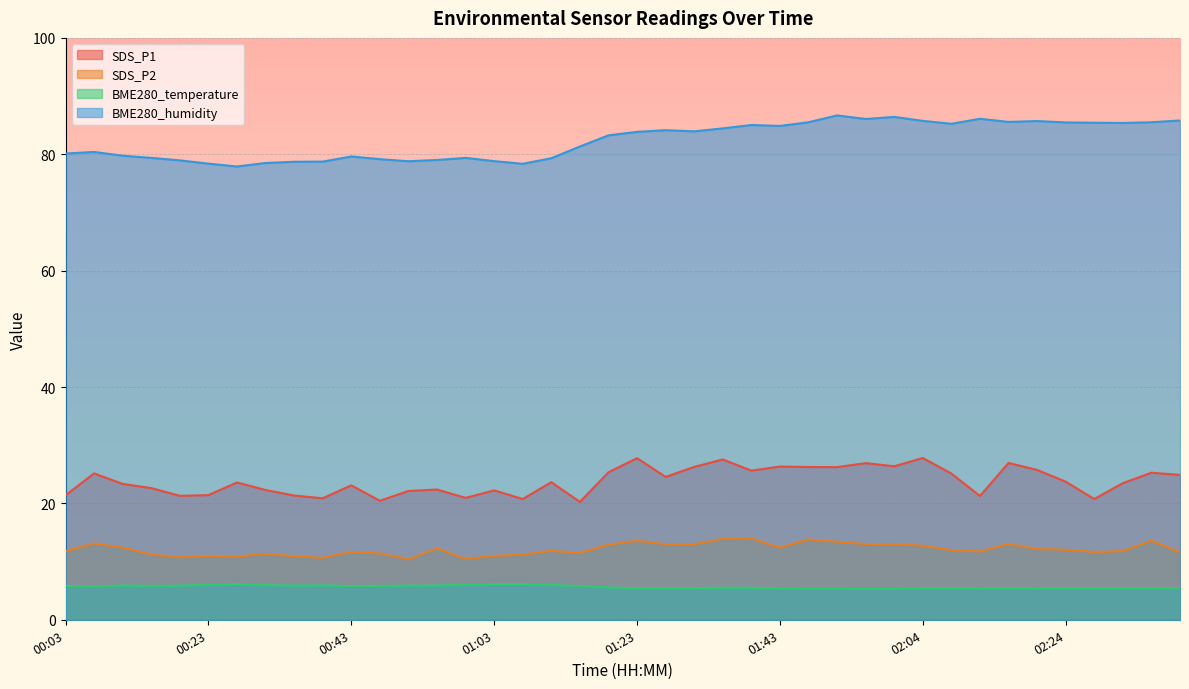

Does the chart display data point markers on the line(s)?

No